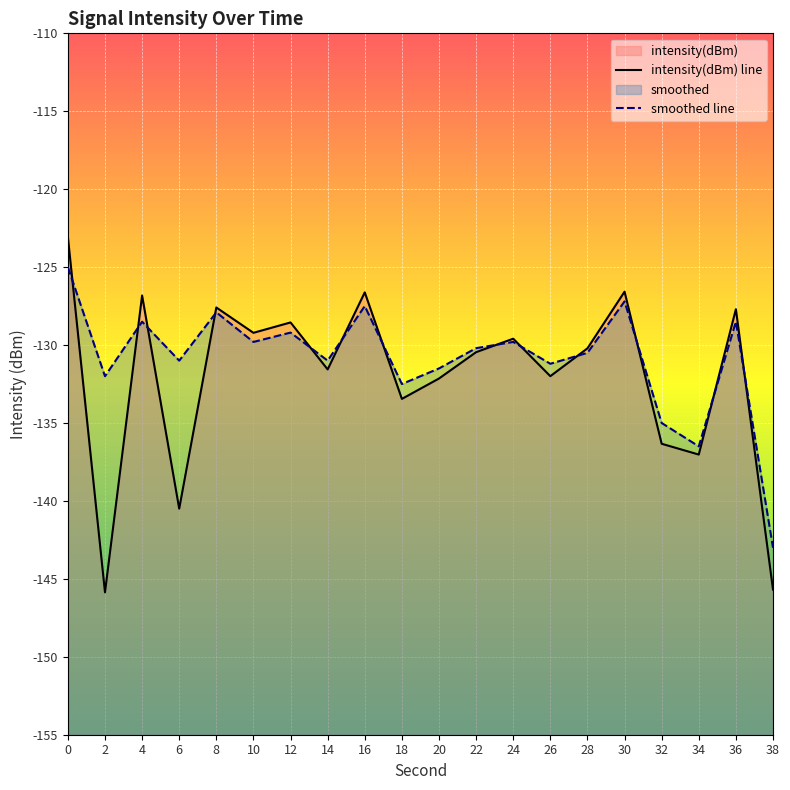

How many intersections are there between intensity(dBm) line and smoothed line?

13